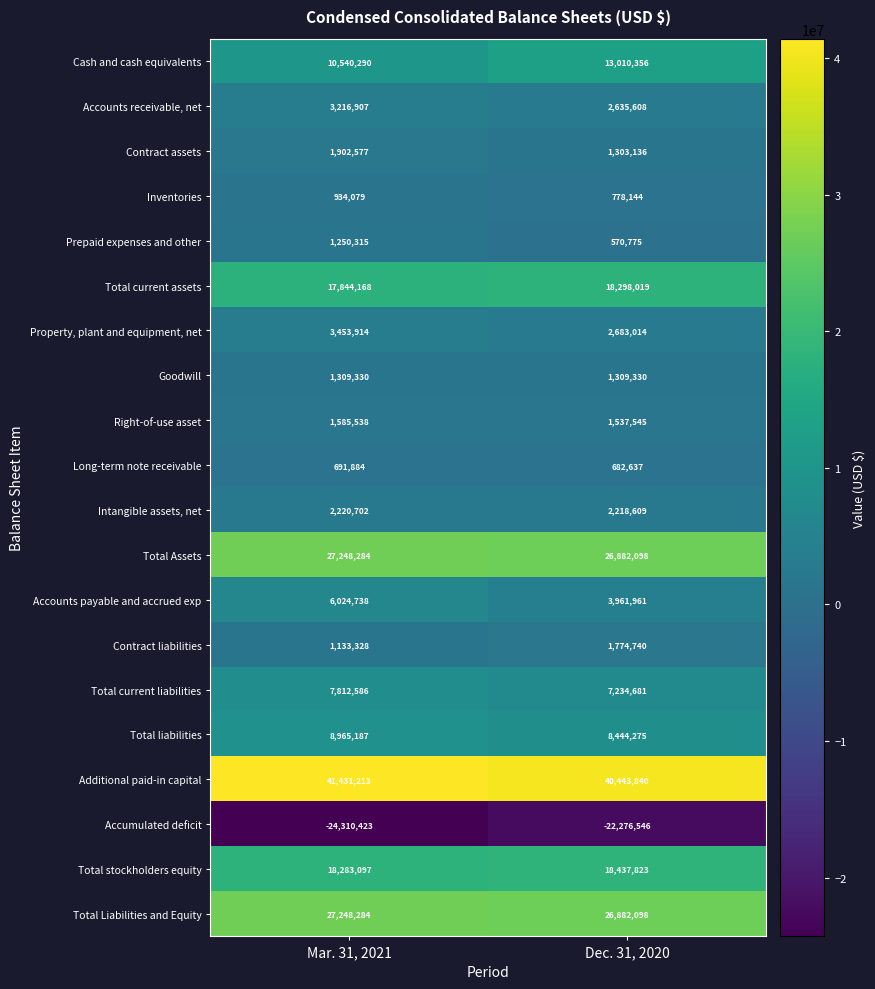

Which series changed the most between Mar. 31, 2021 and Dec. 31, 2020?

Cash and cash equivalents